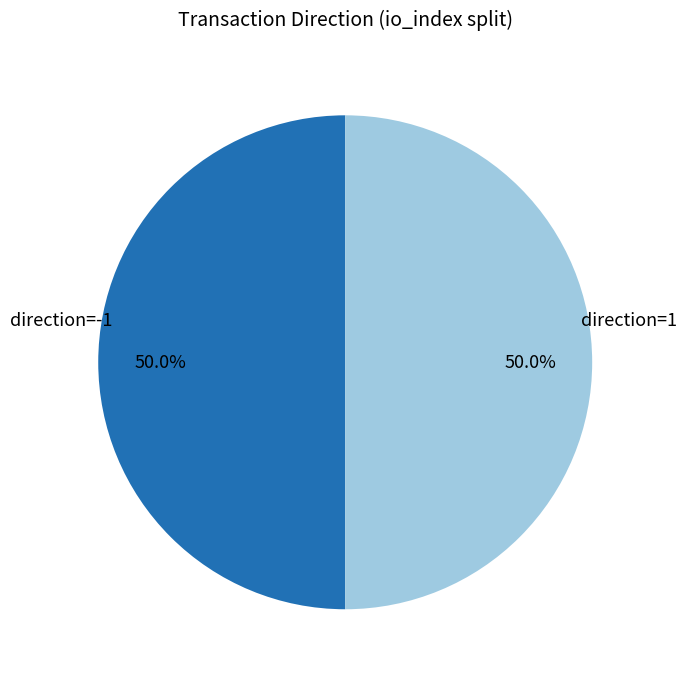

How many slices are in this pie chart?

2